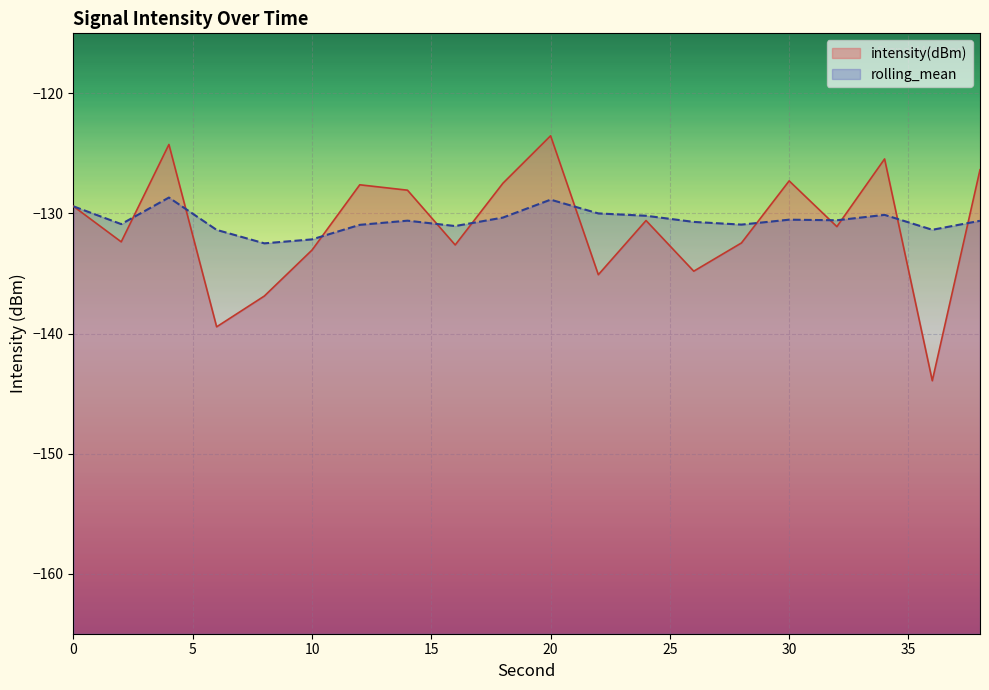

True or false: rolling_mean has more than 1 points higher than both neighbors.

True